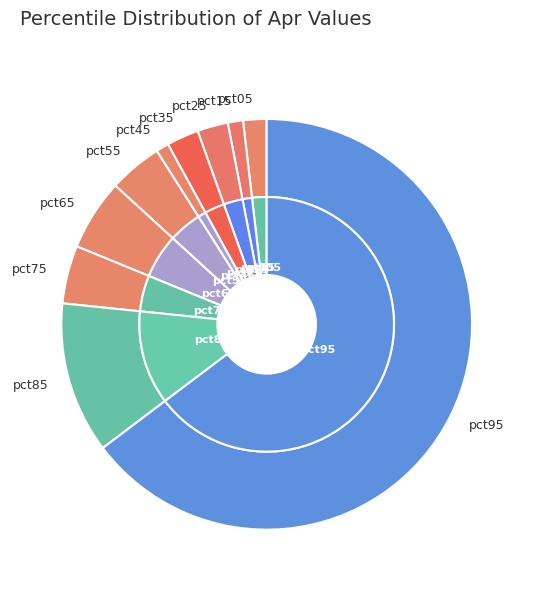

Rank the categories by value from highest to lowest.

pct95, pct85, pct65, pct75, pct55, pct35, pct25, pct05, pct15, pct45